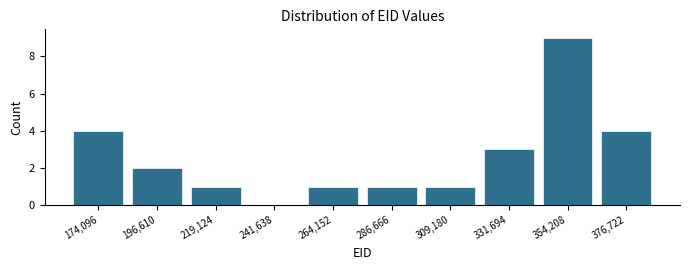

Reading left to right, list all the values displayed in this chart.

174,096=4	196,610=2	219,124=1	241,638=0	264,152=1	286,666=1	309,180=1	331,694=3	354,208=9	376,722=4